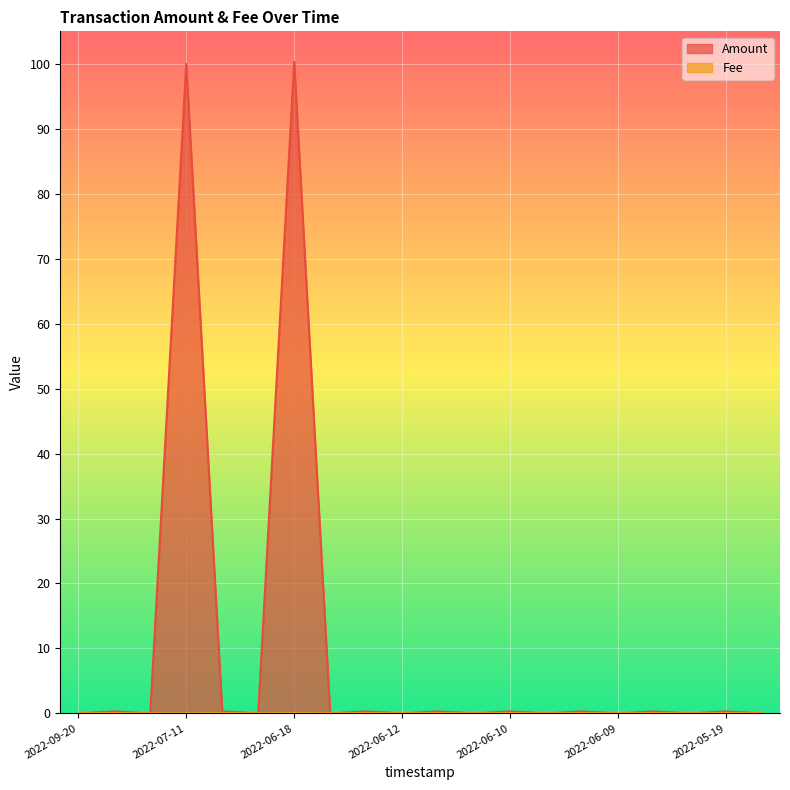

At how many categories does at least one series exceed 89?

2